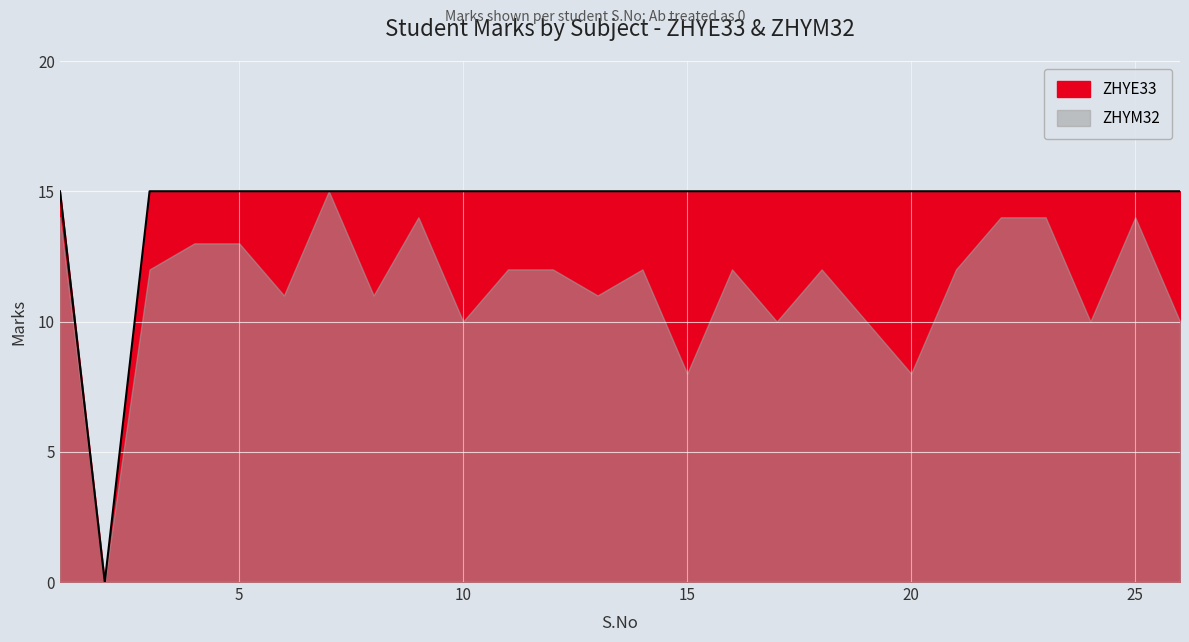

Rank the categories by value from lowest to highest.

2, 1, 3, 4, 5, 6, 7, 8, 9, 10, 11, 12, 13, 14, 15, 16, 17, 18, 19, 20, 21, 22, 23, 24, 25, 26